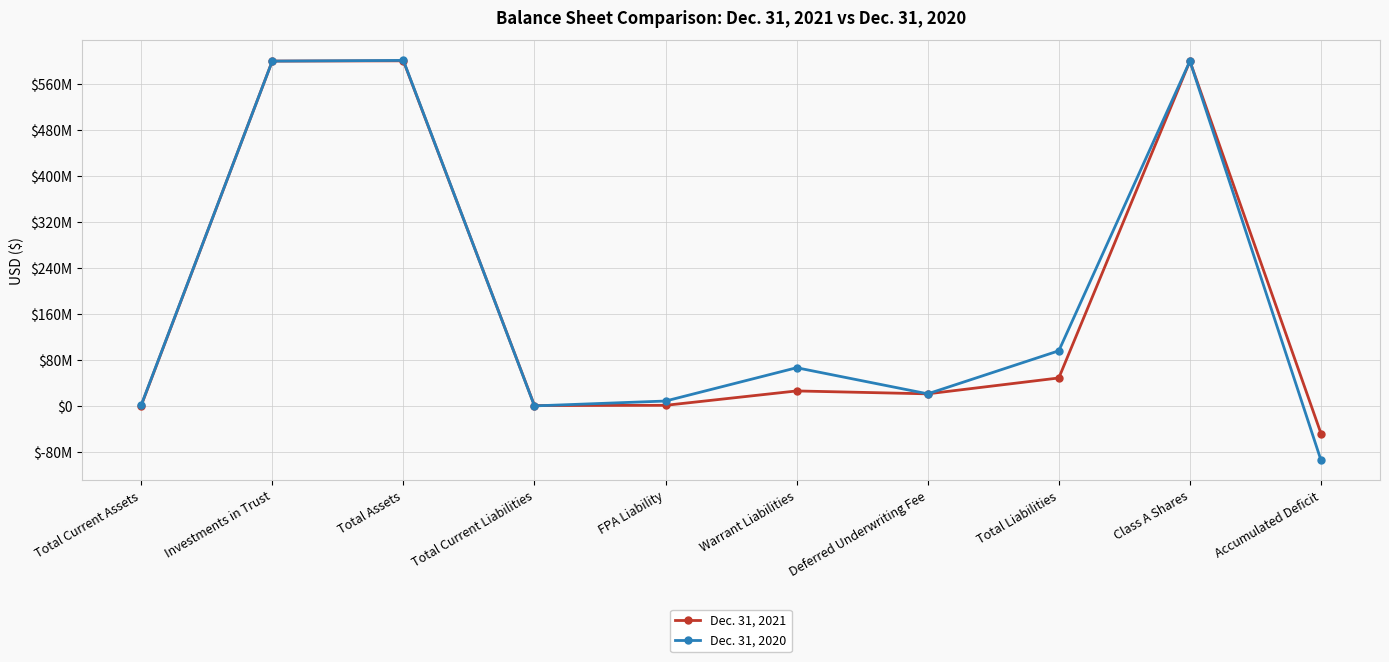

Reading right to left, extract all data points from this chart.

Dec. 31, 2021: Accumulated Deficit=-48146786	Class A Shares=600000000	Total Liabilities=48634480	Deferred Underwriting Fee=21000000	Warrant Liabilities=26048000	FPA Liability=1014997	Total Current Liabilities=571483	Total Assets=600489194	Investments in Trust=600046438	Total Current Assets=442756
Dec. 31, 2020: Accumulated Deficit=-94705834	Class A Shares=600000000	Total Liabilities=95928721	Deferred Underwriting Fee=21000000	Warrant Liabilities=66440000	FPA Liability=8483278	Total Current Liabilities=5443	Total Assets=601224387	Investments in Trust=600008617	Total Current Assets=1215770